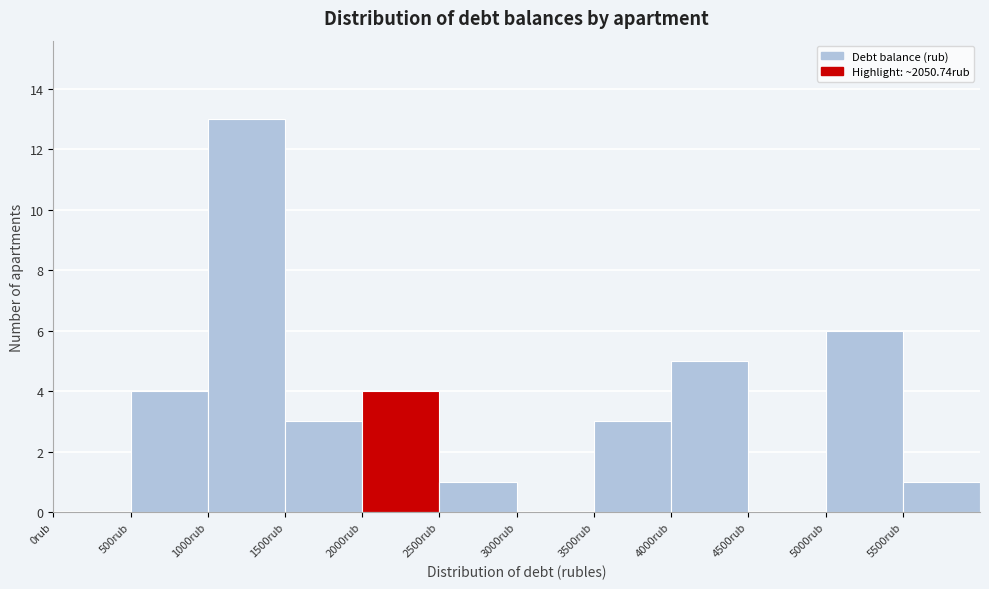

How tall is the bar that spans 5000 to 5500 on the x-axis? The values are not printed on the chart, so give them approximately, as read against the axis.

6